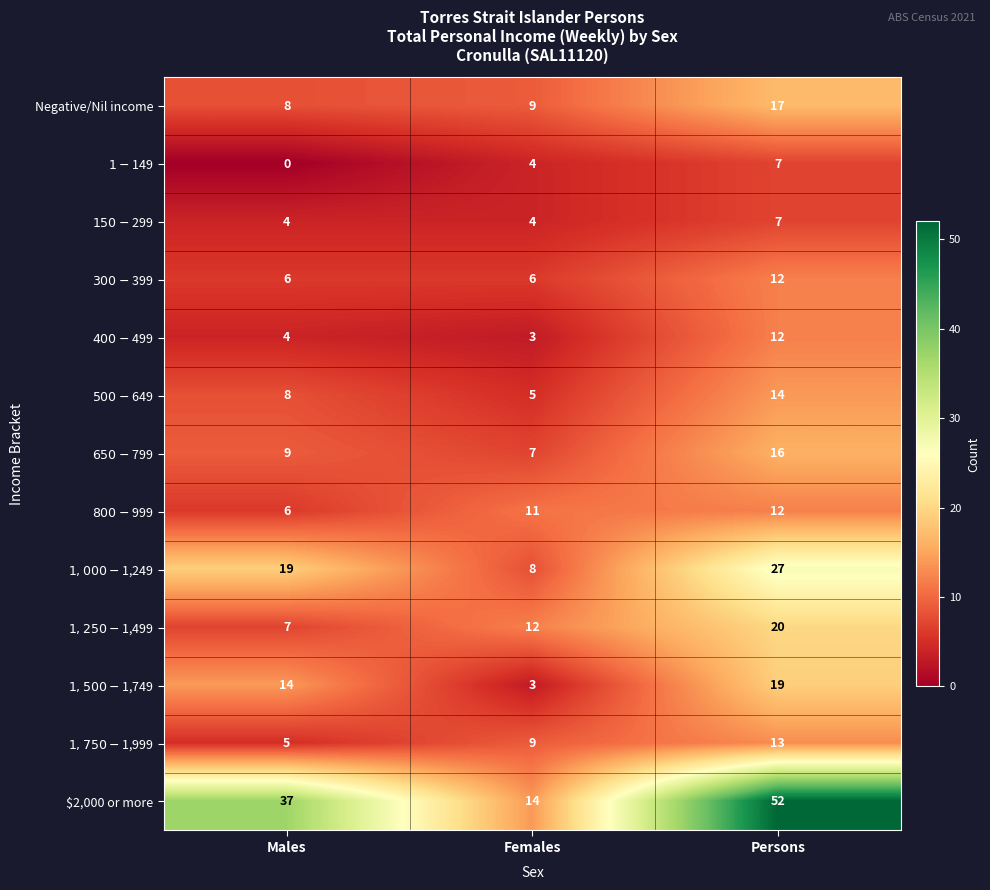

How many series are shown in this chart?

13